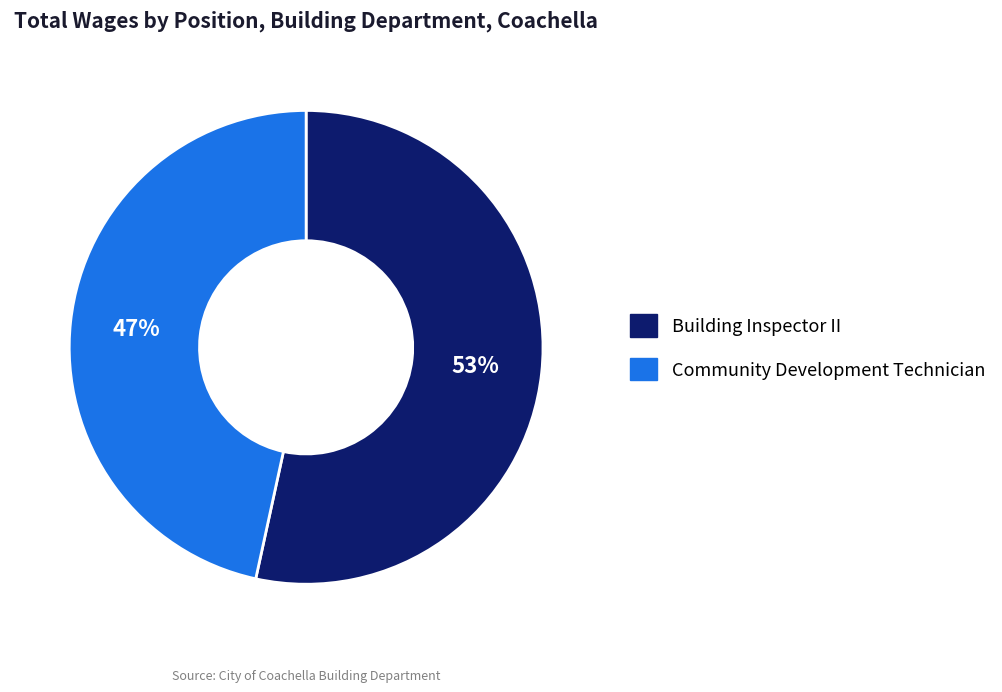

What is the ratio of the value at Community Development Technician to the value at Building Inspector II?

0.9